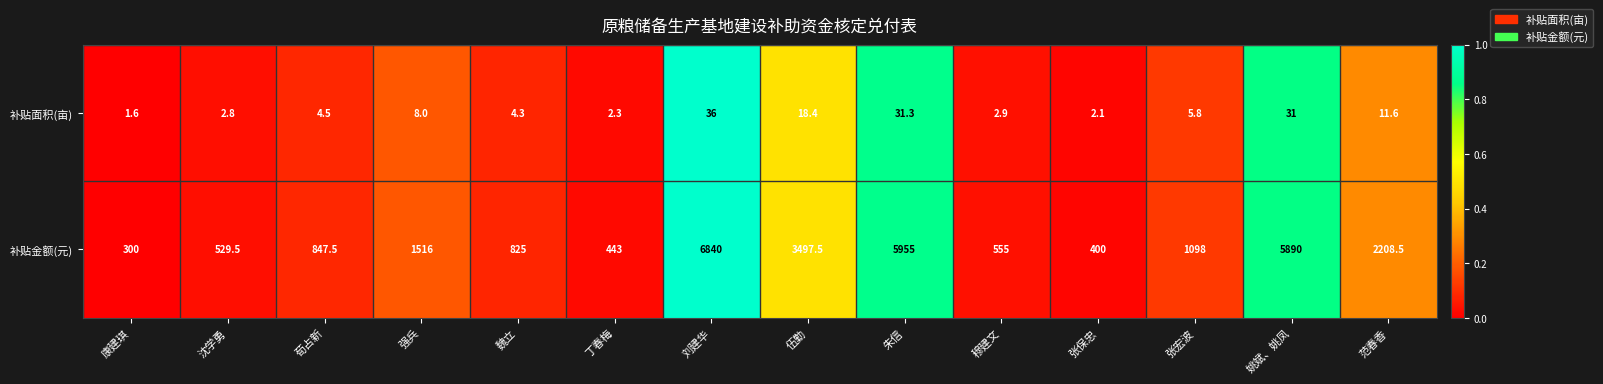

What is the average value of the 补贴金额(元) series?

2207.5